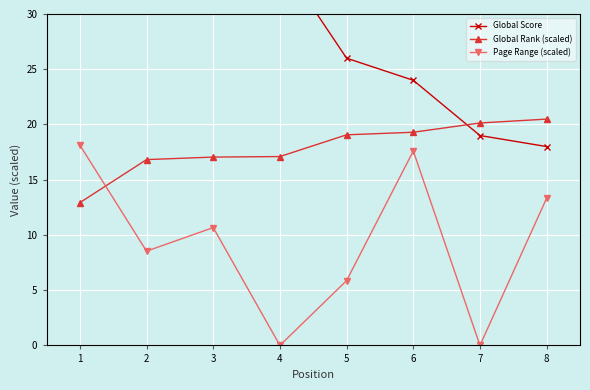

What is the spread (max minus min) of values at 3?

25.3